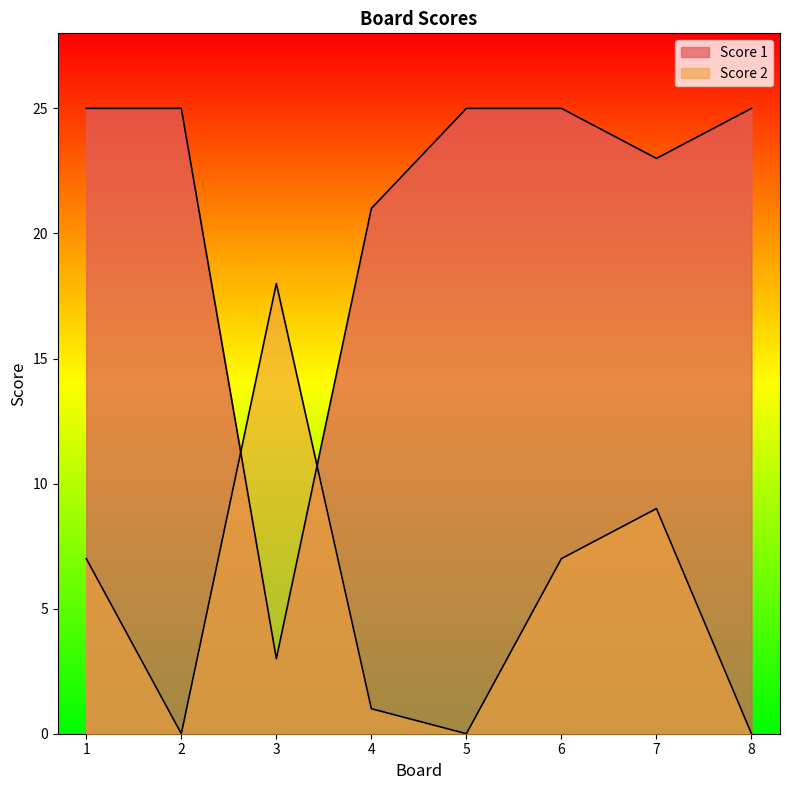

Which series has the largest total across all categories?

Score 1